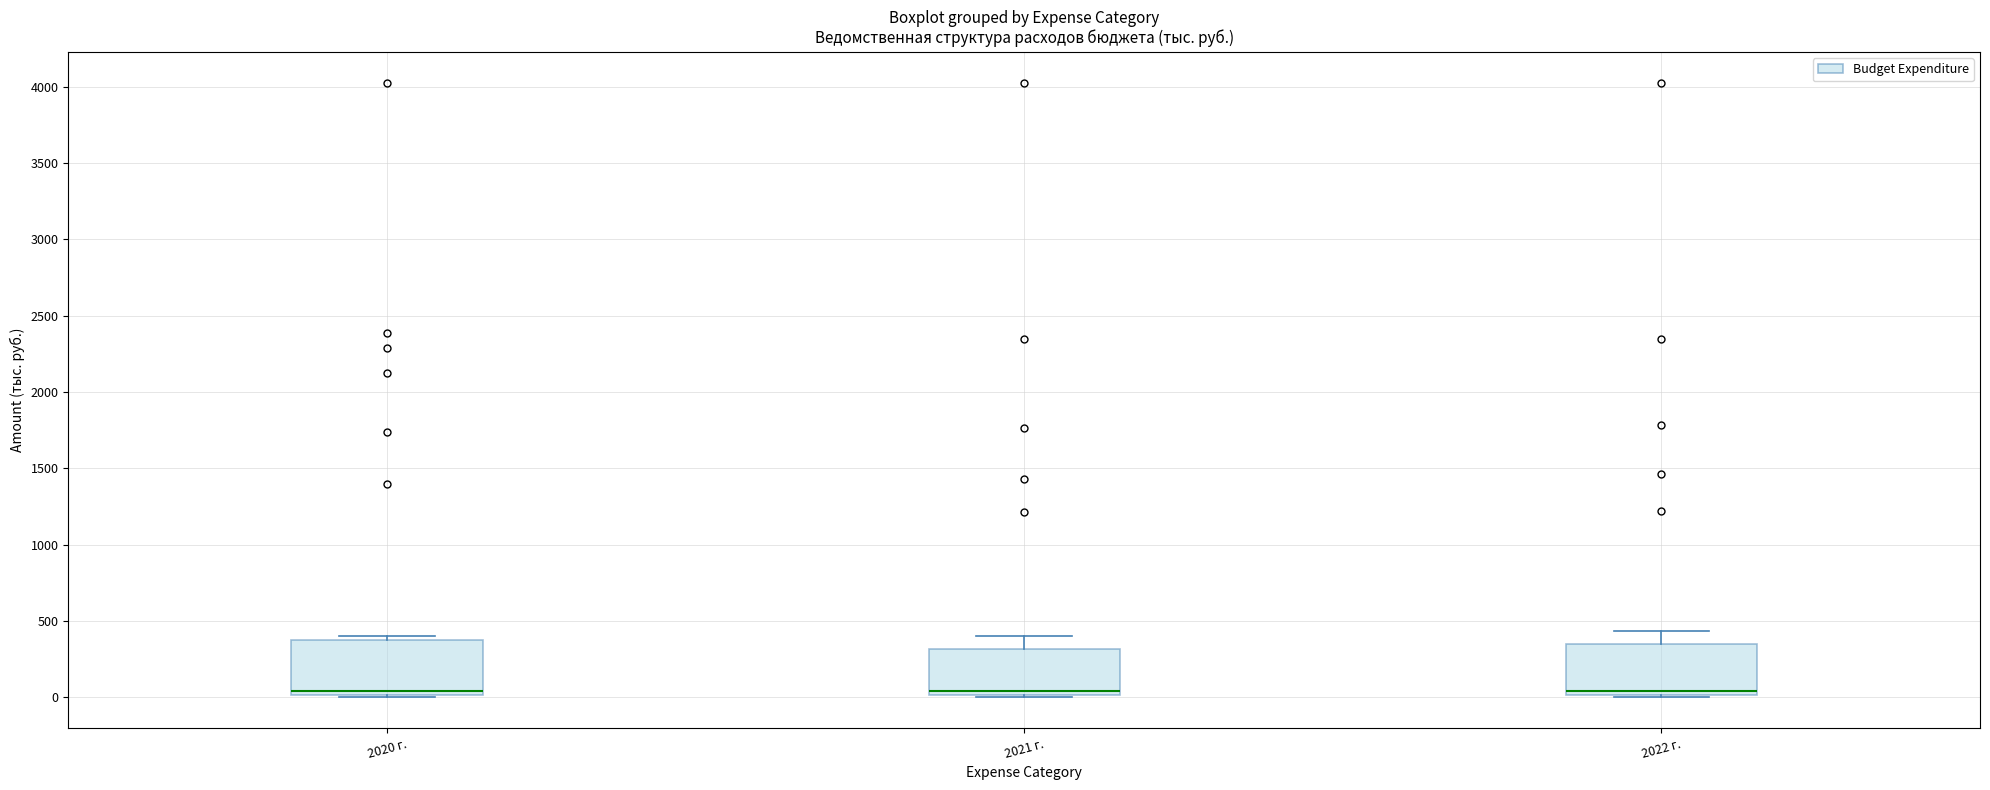

Reading left to right, transcribe this box plot: for each box, give where its median line is, the range the box spans, and where its two whiskers end, as read against the y-axis. The values are not printed on the chart, so give them approximately, as read against the axis.

2020 г.: median 50, box 0 to 400, whiskers 0 to 400 (just above the box's upper edge)
2021 г.: median 50, box 0 to 300, whiskers 0 to 400
2022 г.: median 50, box 0 to 350, whiskers 0 to 450